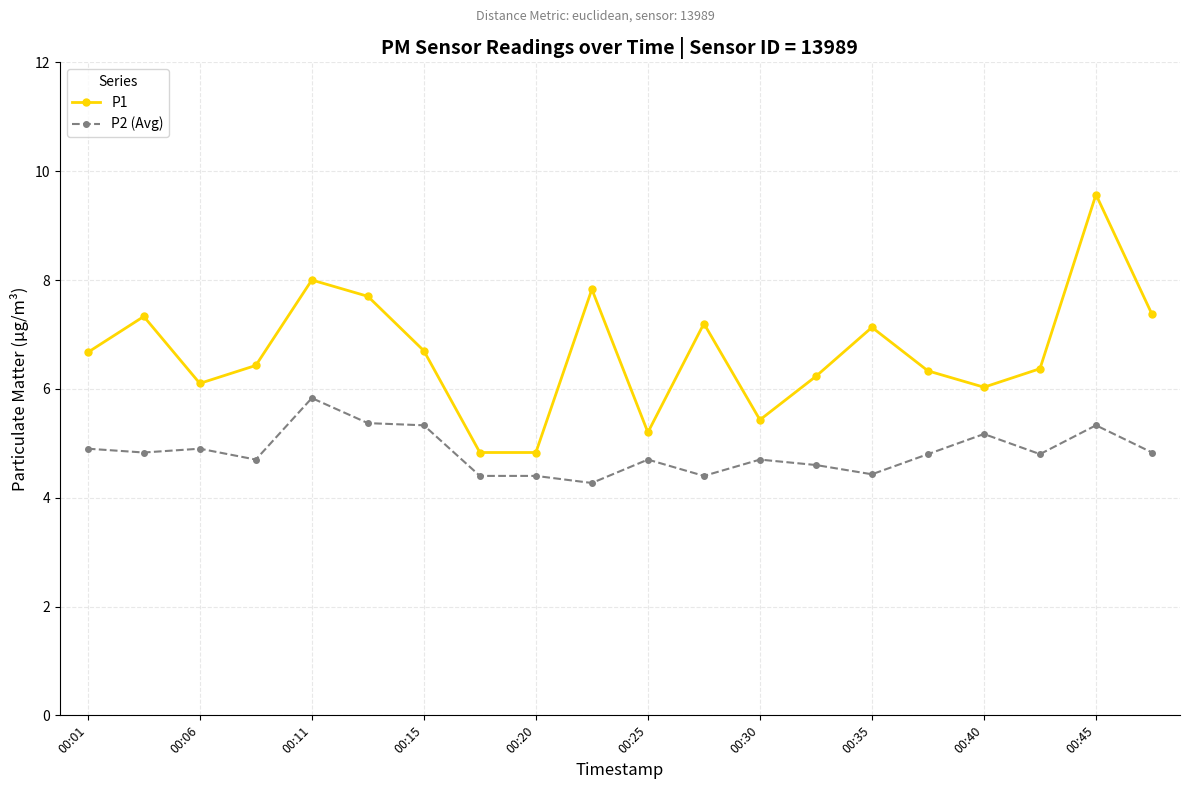

Which series has the largest range (max minus min)?

P1